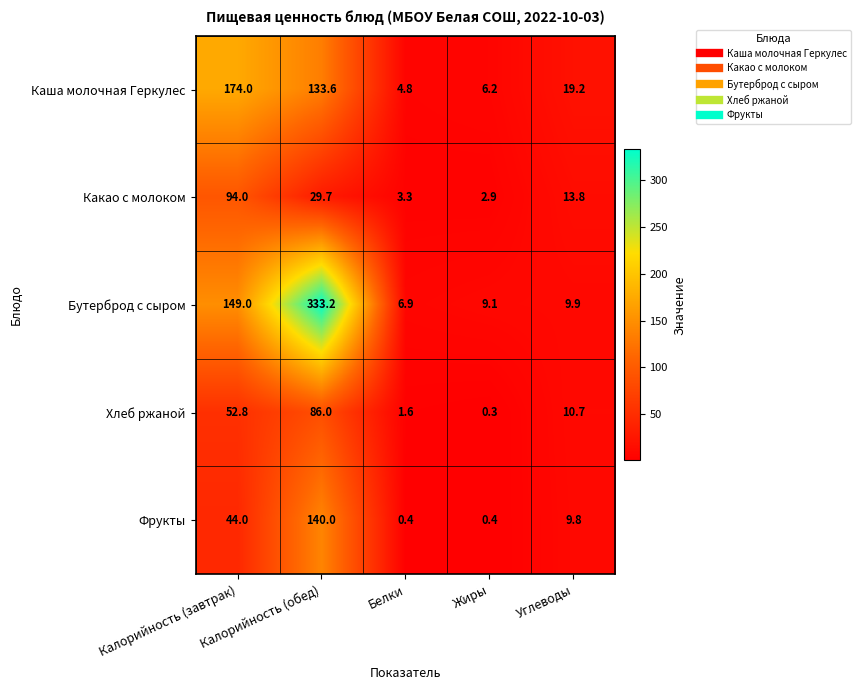

Which series has the largest total across all categories?

Бутерброд с сыром